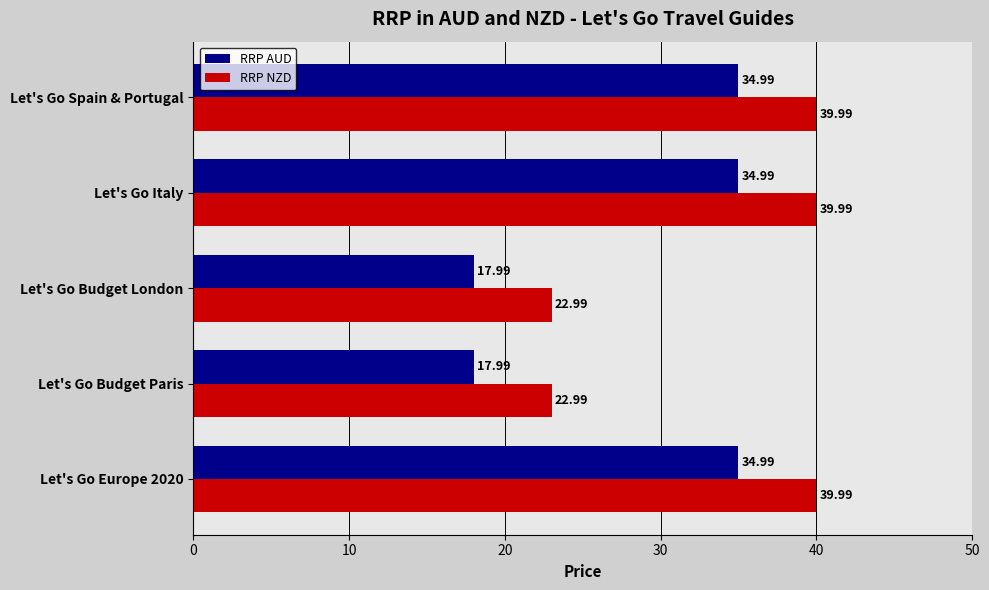

At how many categories does at least one series exceed 22?

5